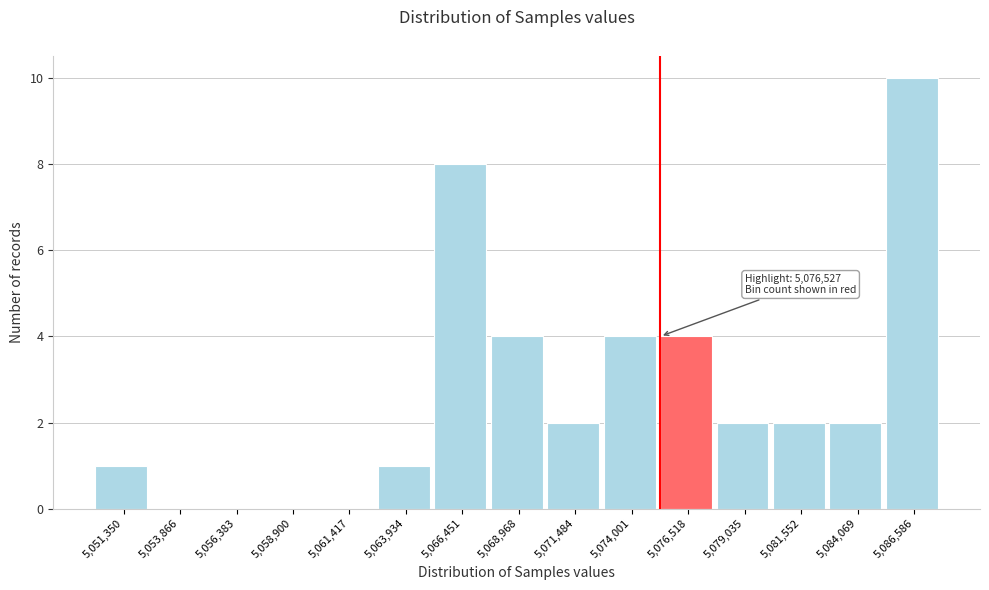

Reading right to left, what are all the values shown in this chart?

5,086,586=10	5,084,069=2	5,081,552=2	5,079,035=2	5,076,518=4	5,074,001=4	5,071,484=2	5,068,968=4	5,066,451=8	5,063,934=1	5,061,417=0	5,058,900=0	5,056,383=0	5,053,866=0	5,051,350=1